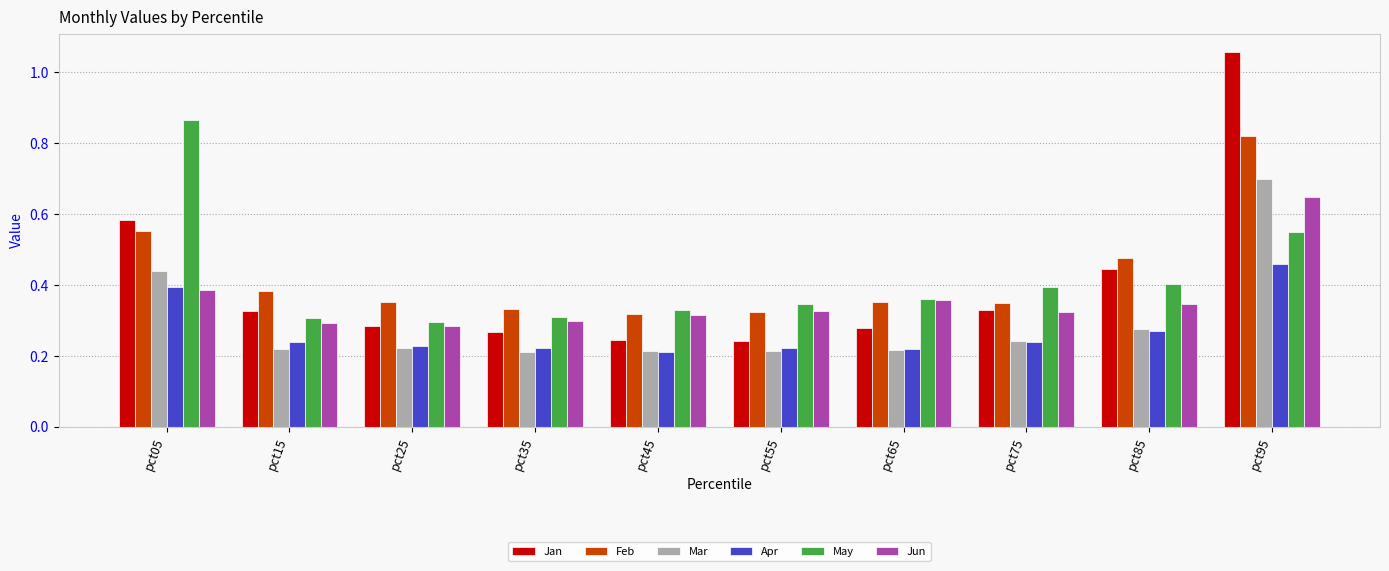

Which series has the widest spread of values?

Jan